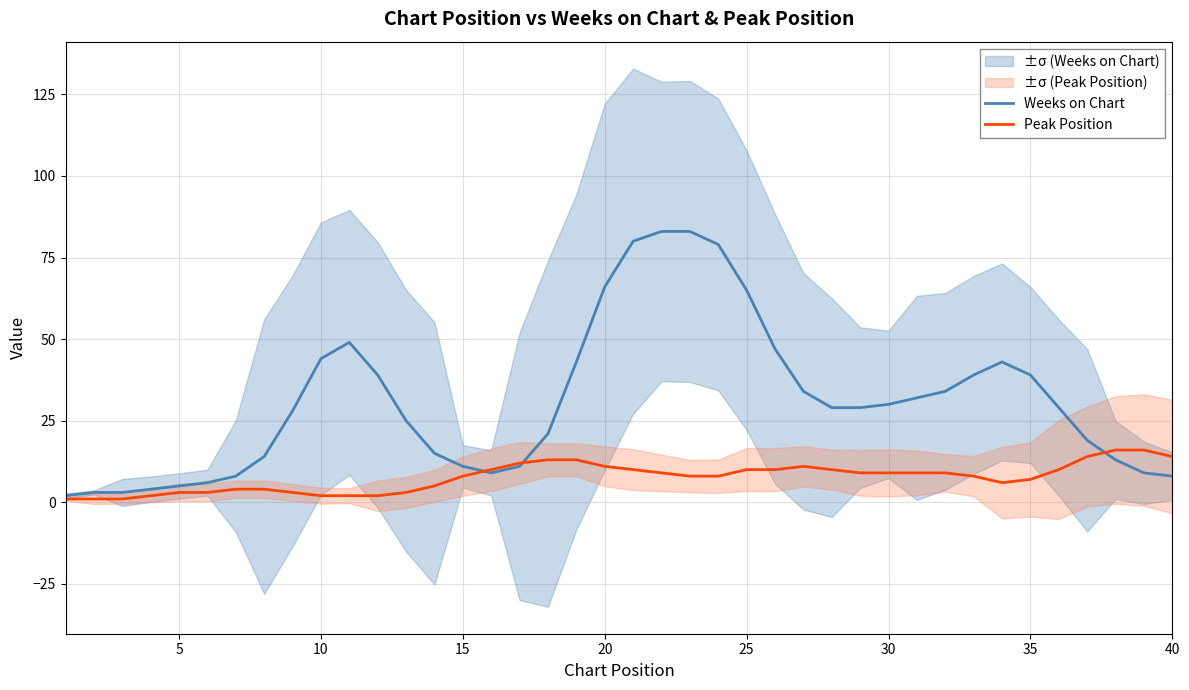

The value of Peak Position at 35 is 7. True or false?

True